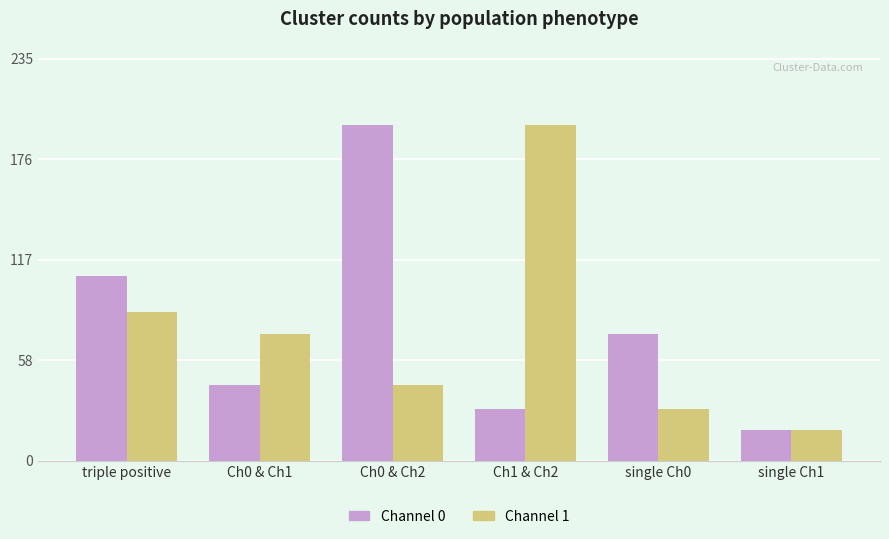

Which category has the lowest value in the Channel 1 series?

single Ch1